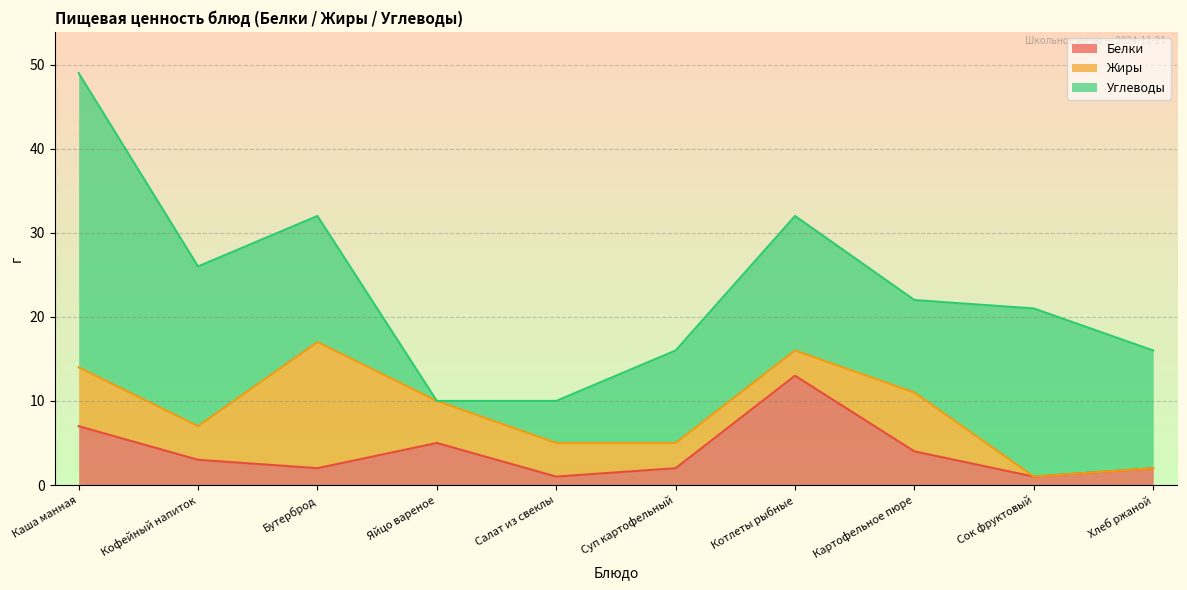

Read the Белки value at Каша манная, to the nearest 5.

5